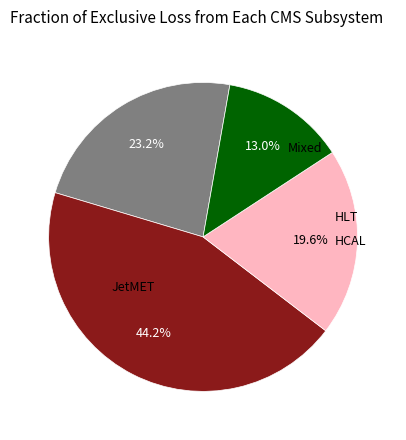

Is there a majority slice in this chart?

No